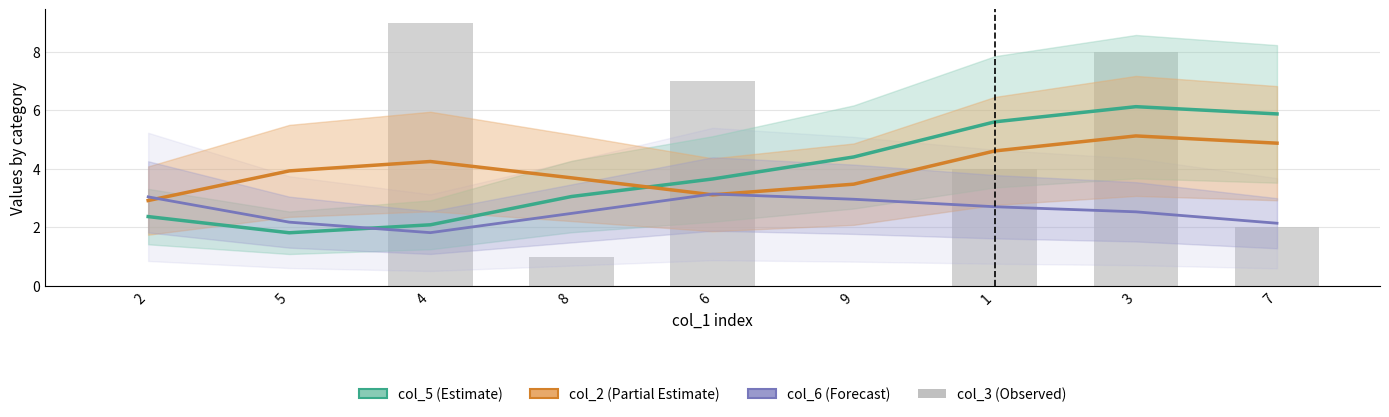

What is the spread (max minus min) of values at 7?

3.9